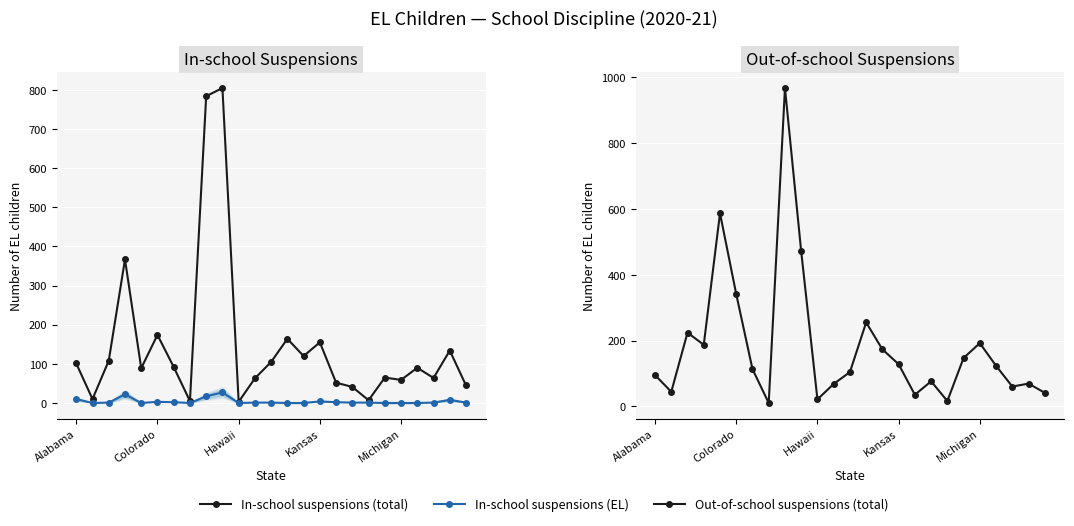

Which label corresponds to the smallest value in the chart?

Colorado